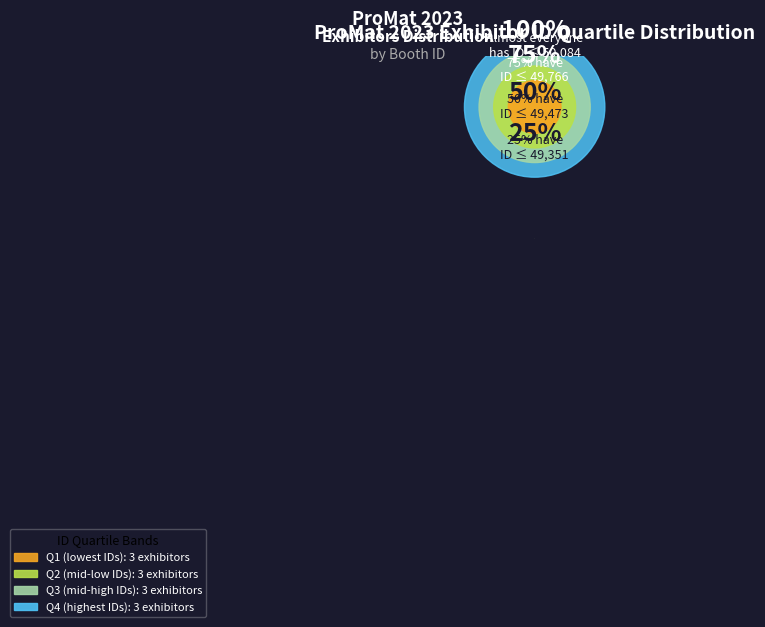

Does any single category account for the majority?

No